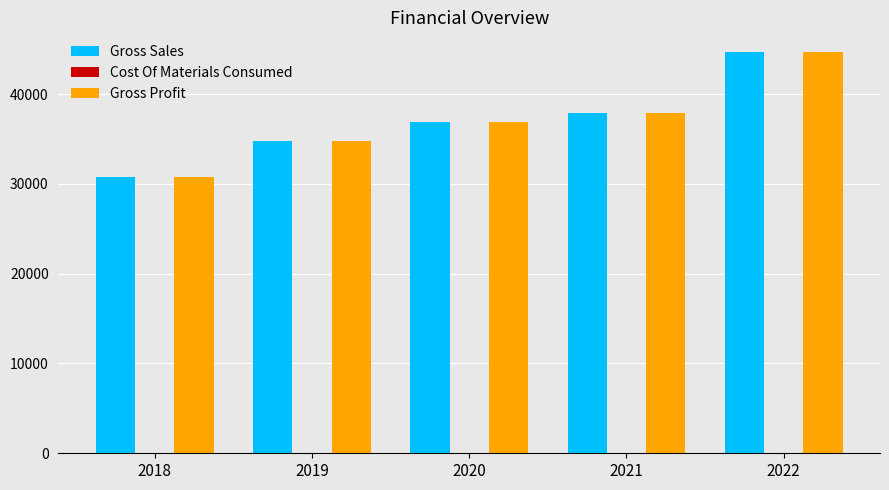

Which category has the lowest value across all series?

2018